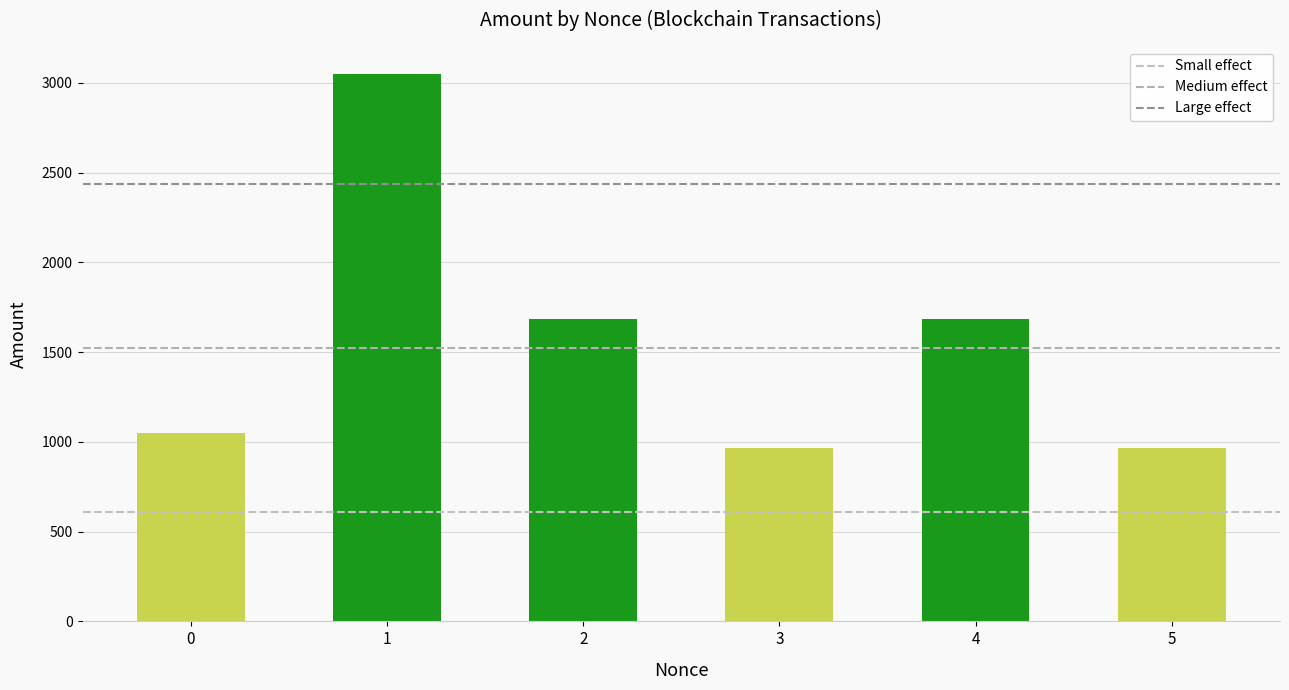

What is the average value?

1565.9